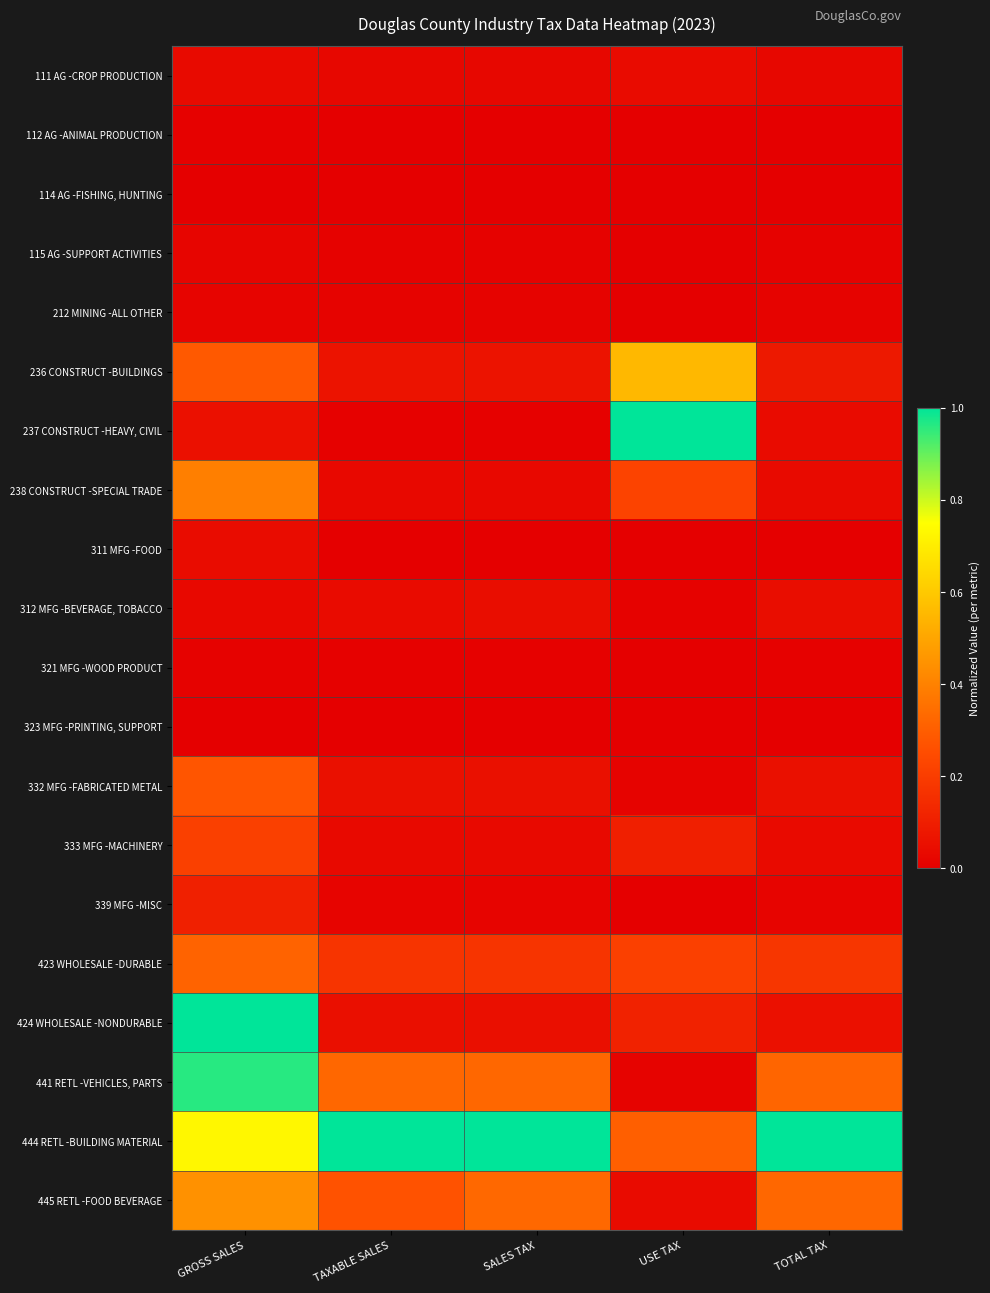

What is the difference between the highest and lowest values at TOTAL TAX?

1.0